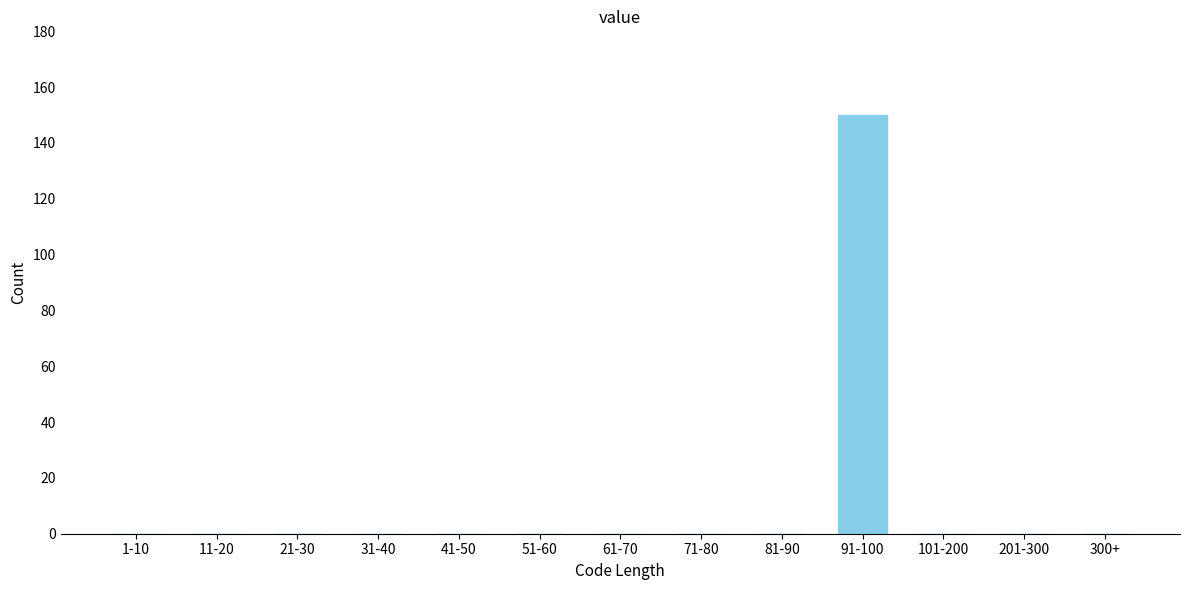

Reading left to right, transcribe all the data shown in this chart.

1-10=0	11-20=0	21-30=0	31-40=0	41-50=0	51-60=0	61-70=0	71-80=0	81-90=0	91-100=150	101-200=0	201-300=0	300+=0